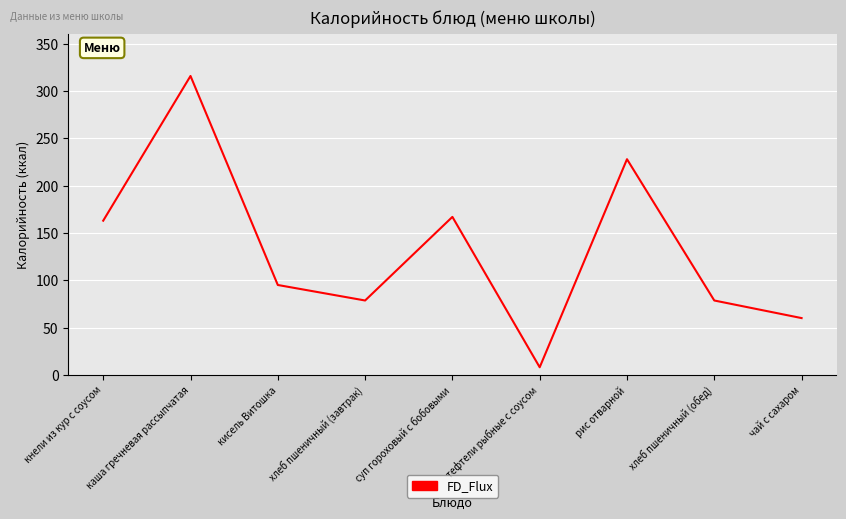

What is the minimum value shown in the chart?

8.0